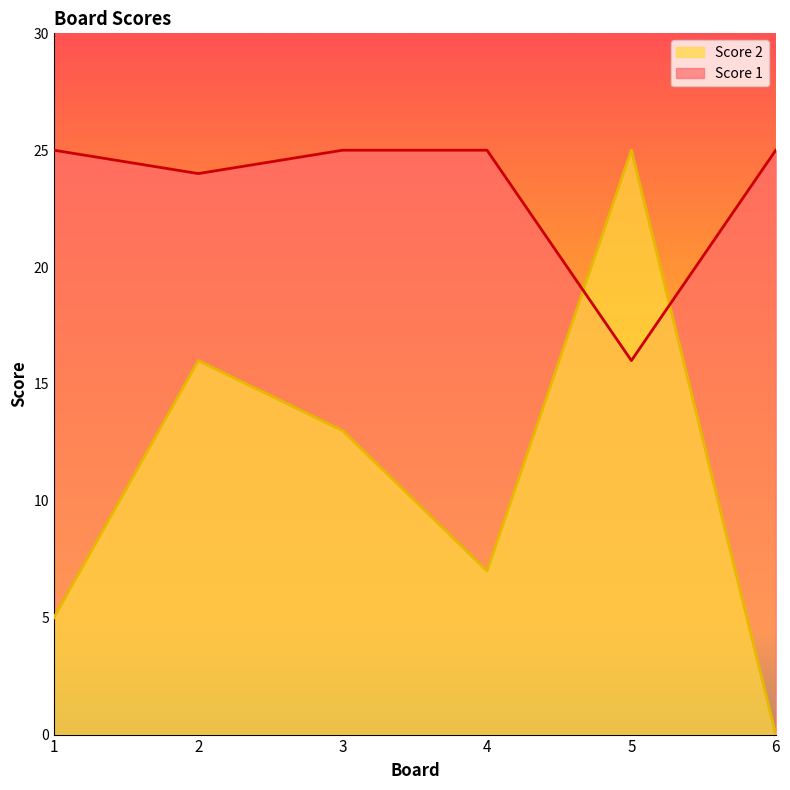

Is the value of Score 1 at 6 greater than the value of Score 2 at 4?

Yes